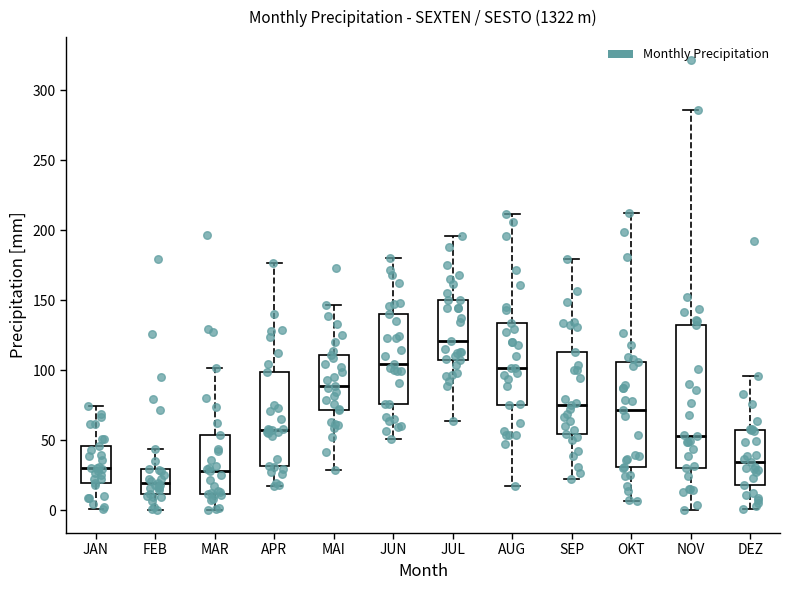

Comparing the boxes themselves (not the whiskers), which one is the tallest?

NOV